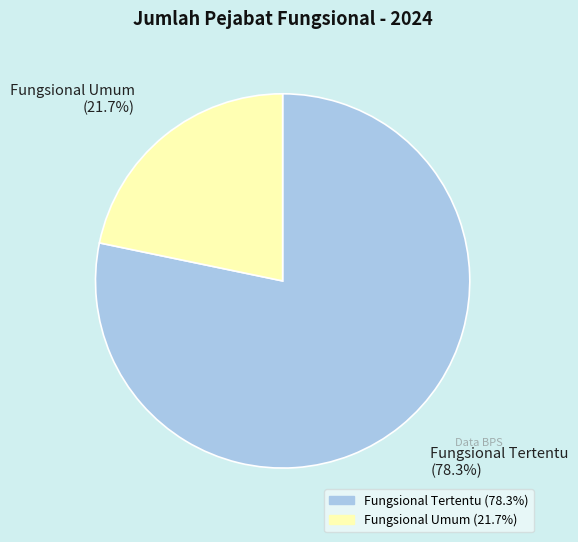

Which slice is the smallest?

Fungsional Umum